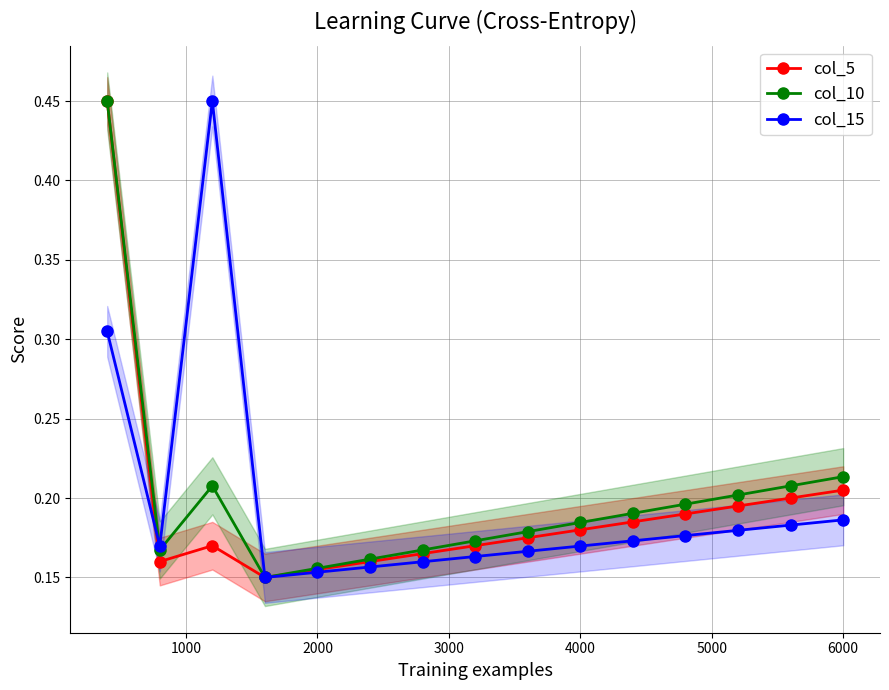

The col_10 series shows 0.0 at 2000. True or false?

False